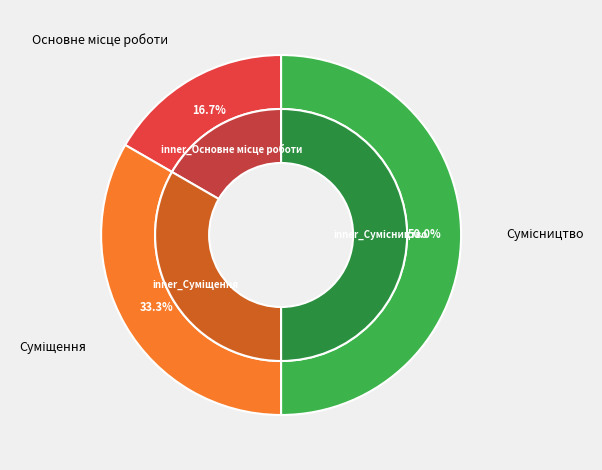

Which slice is the smallest?

Основне місце роботи